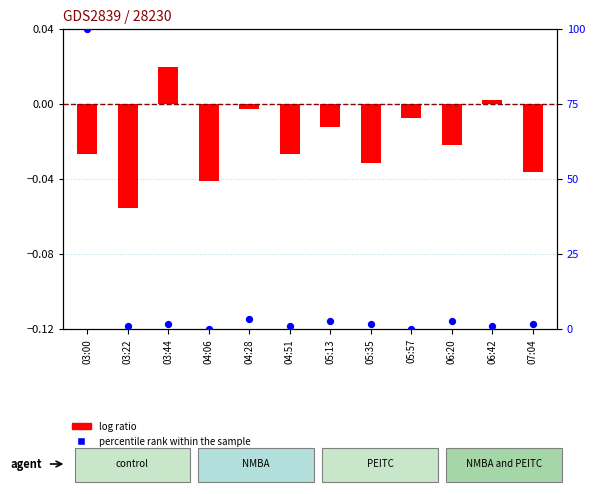

At which category is the sum across all series the highest?

03:00